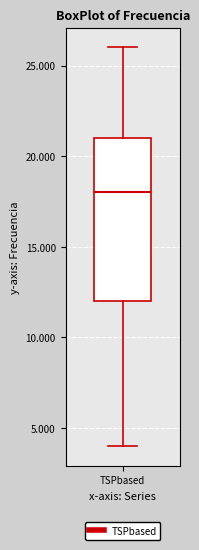

Read this box plot against the y-axis: the position of the median line, the range covered by the box, and the ends of both whiskers. The values are not printed on the chart, so give them approximately, as read against the axis.

median 18, box 12 to 21, whiskers 4 to 26